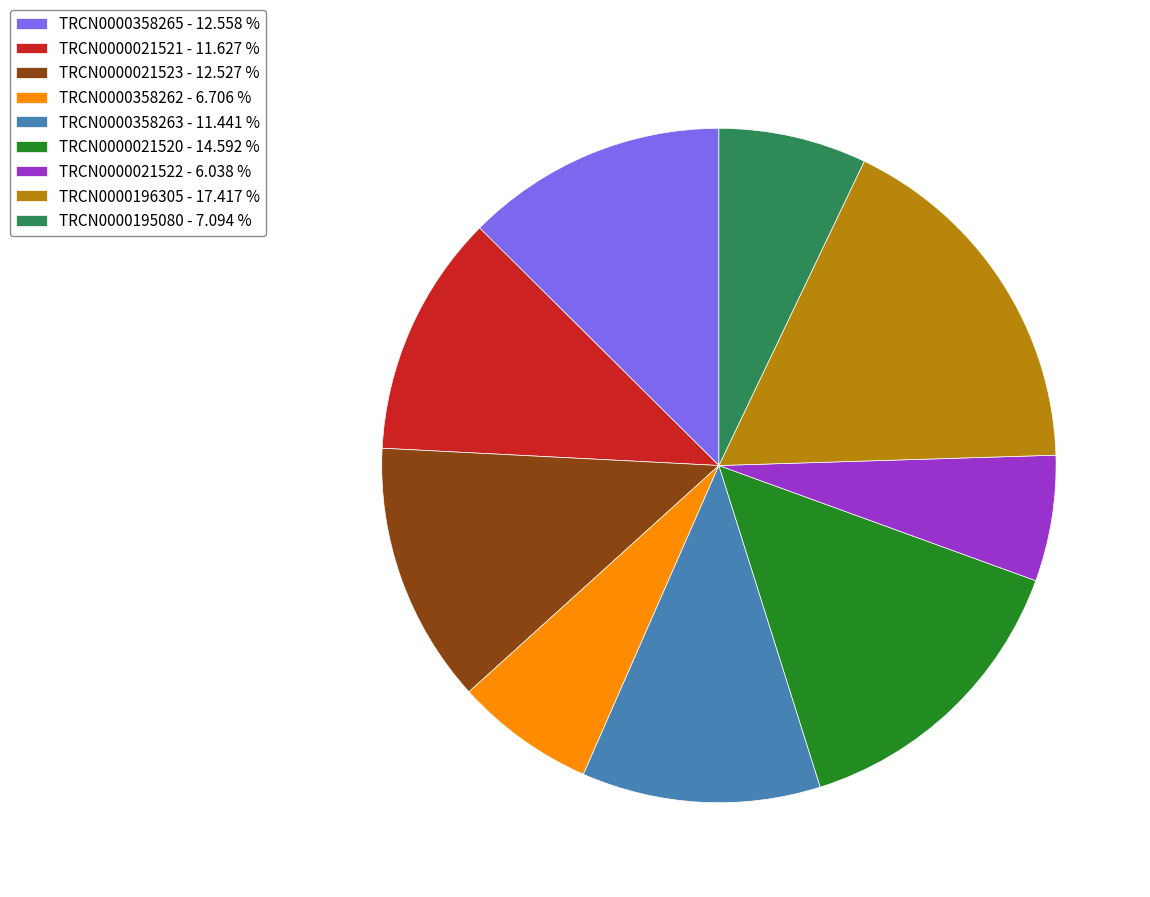

Which has a higher value, TRCN0000358265 or TRCN0000196305?

TRCN0000196305